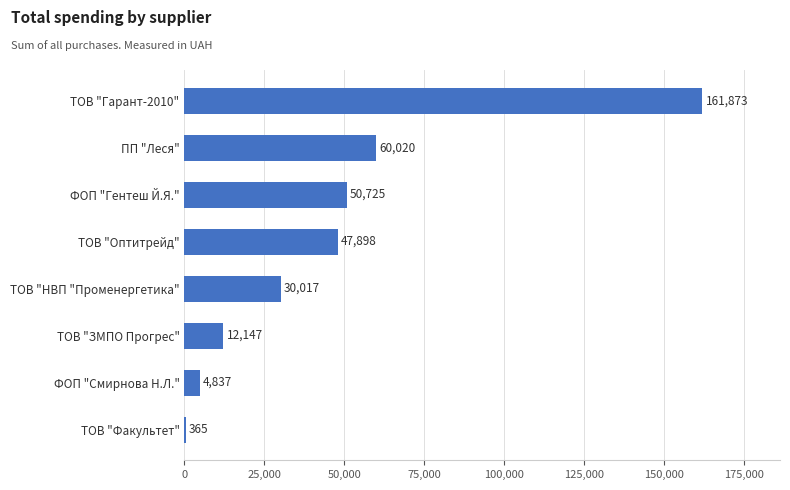

How many categories are shown in the chart?

8